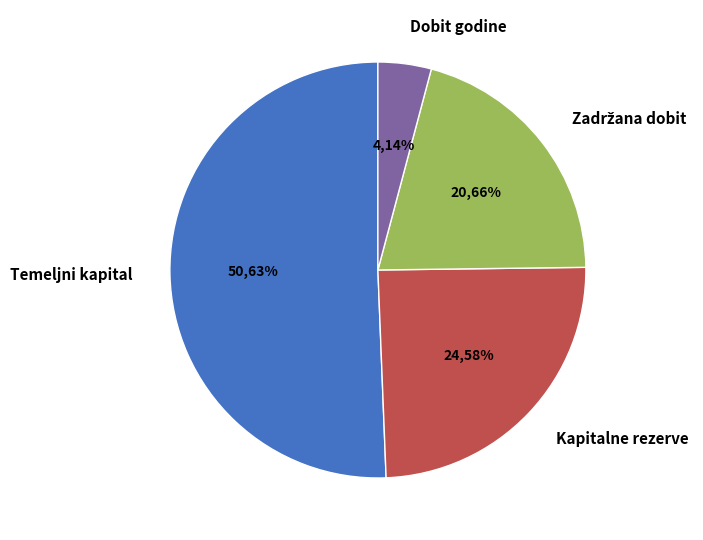

What is the change in value from Temeljni (upisani) kapital to Dobit / gubitak poslovne godine?

-58806488